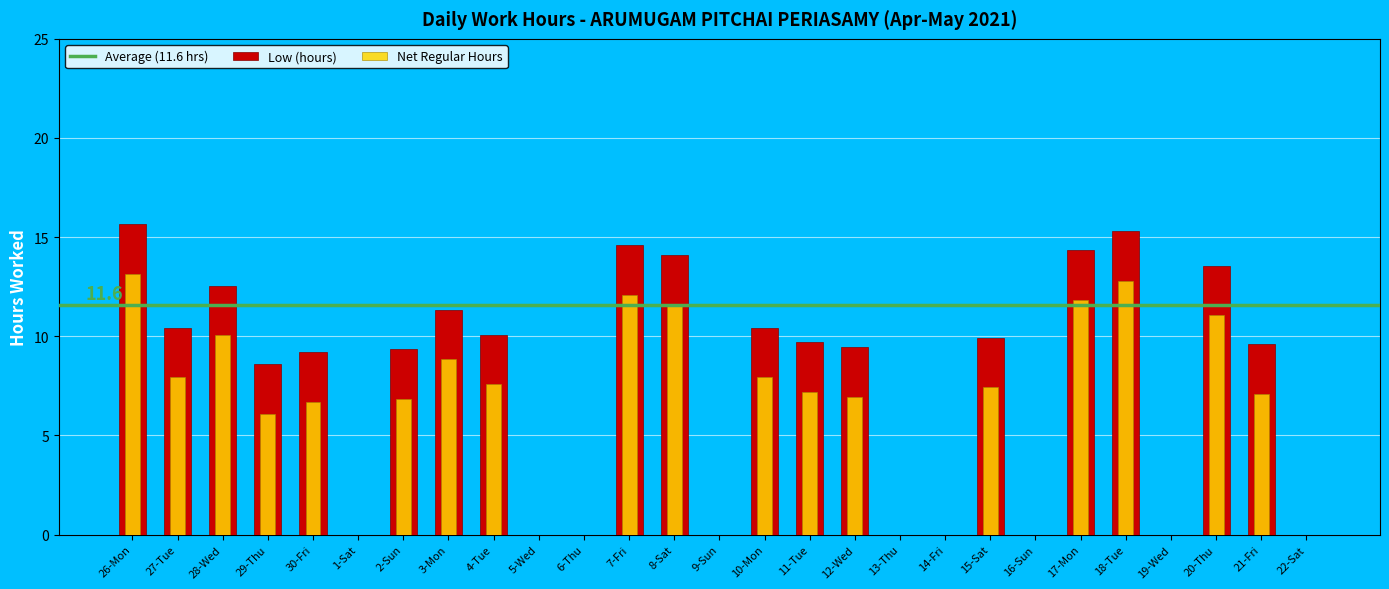

At which label does the data first exceed 9?

26-Mon